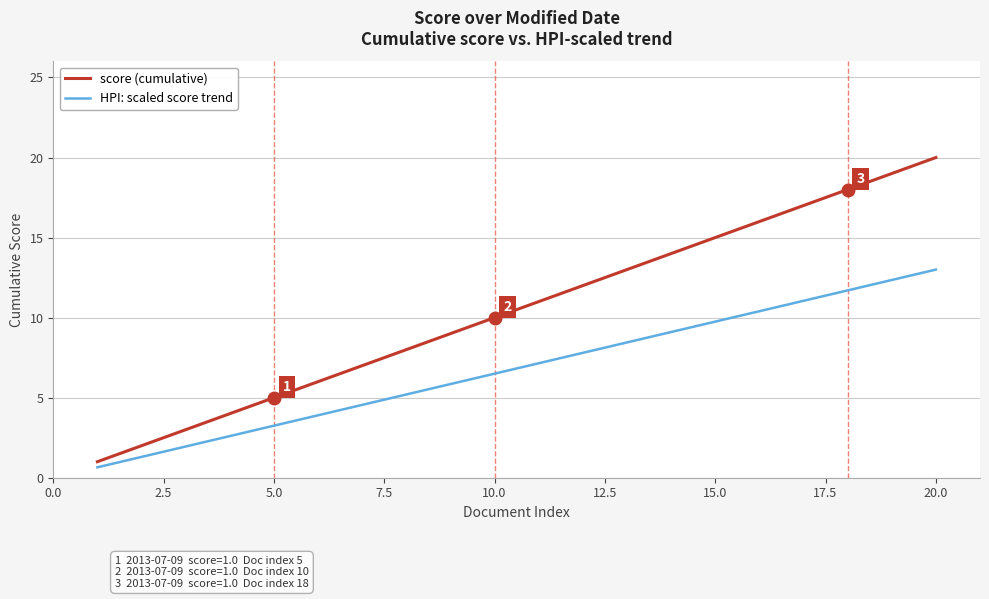

Which series has the largest range (max minus min)?

score (cumulative)